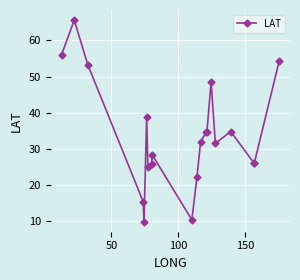

What is the value of the 18th point from the left?

26.1